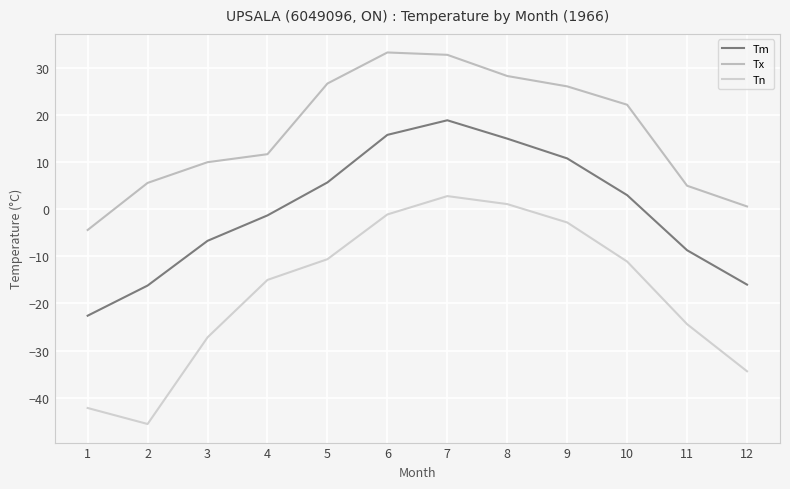

Reading right to left, transcribe all the data shown in this chart.

Tm: -16.0	-8.7	3.0	10.8	15.0	18.9	15.8	5.7	-1.3	-6.7	-16.2	-22.6
Tx: 0.6	5.0	22.2	26.1	28.3	32.8	33.3	26.7	11.7	10.0	5.6	-4.4
Tn: -34.4	-24.4	-11.1	-2.8	1.1	2.8	-1.1	-10.6	-15.0	-27.2	-45.6	-42.2